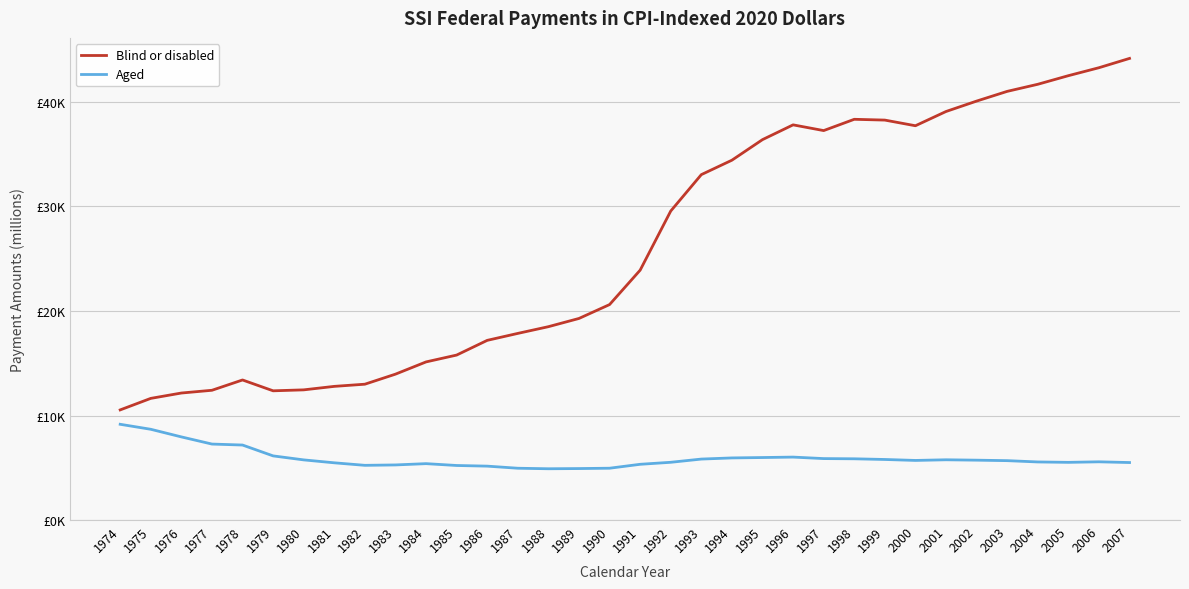

What are all the series names shown in the legend?

Blind or disabled, Aged